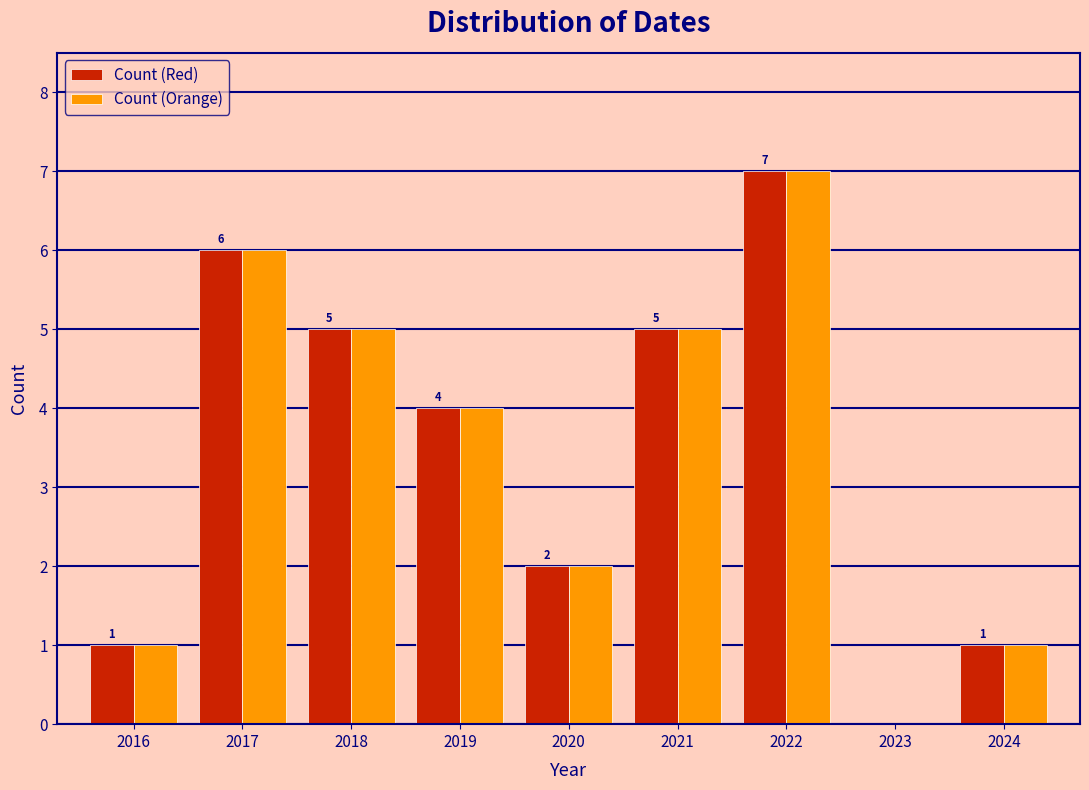

In the Count (Orange) series, which range on the x-axis has the tallest bar?

2021.5 to 2022.5